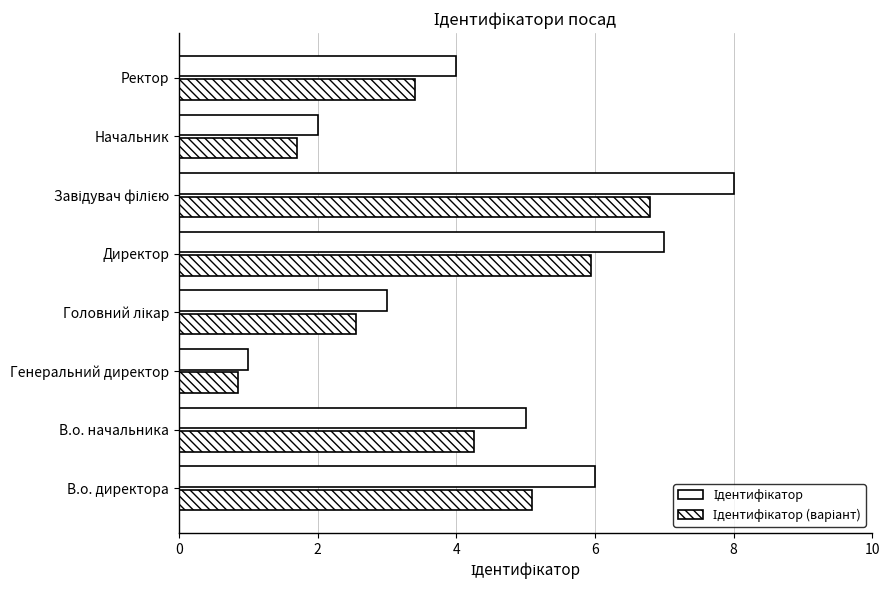

Count the number of categories in the chart.

8